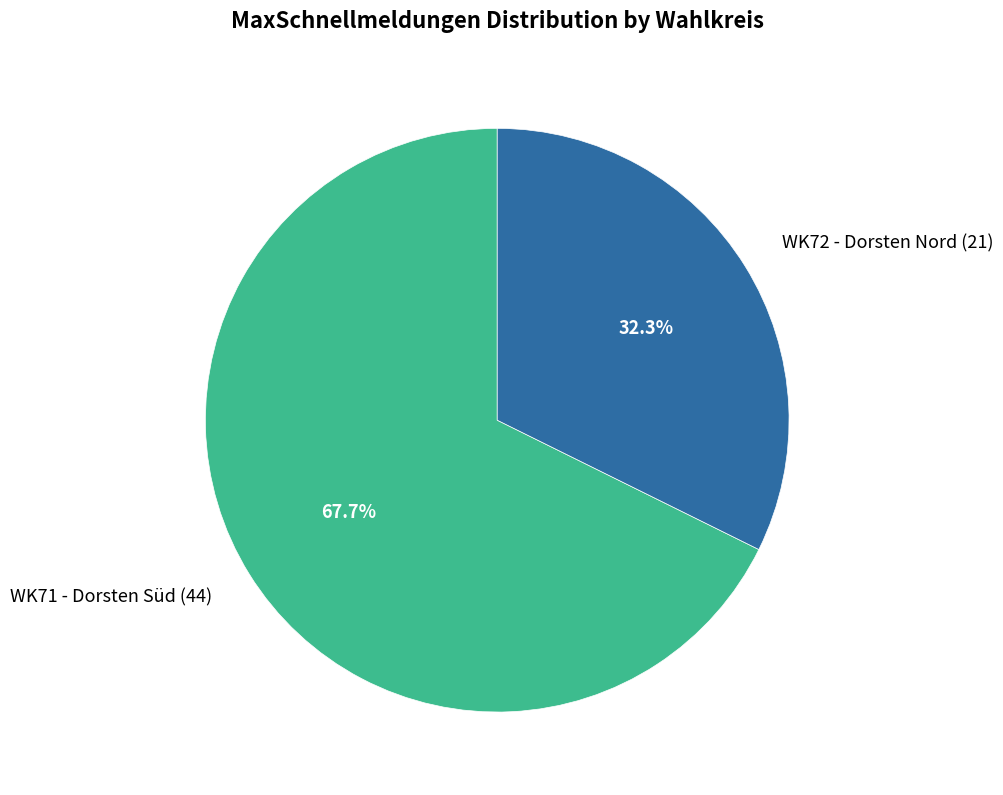

How many segments does this pie chart have?

2